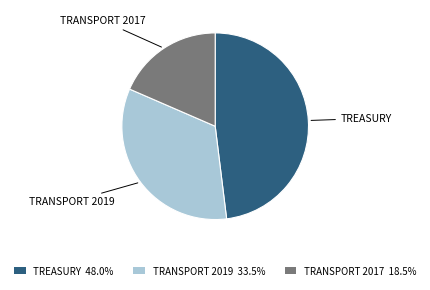

Is there any slice that represents more than half of the pie?

No